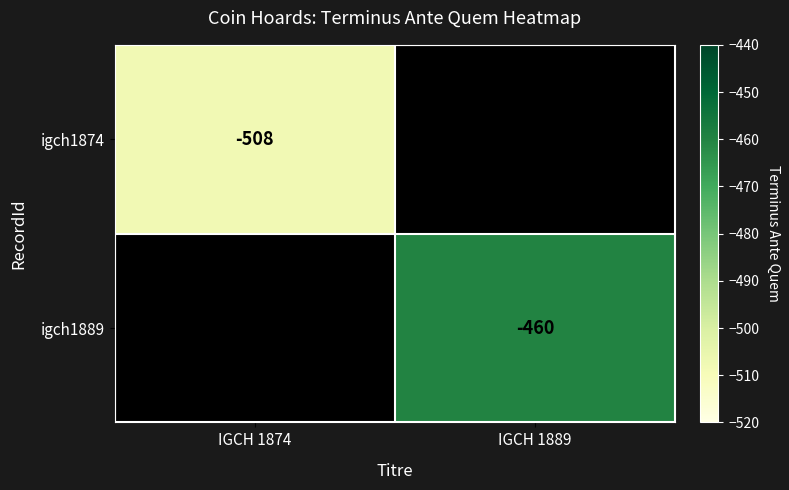

The igch1889 series shows -601 at IGCH 1889. True or false?

False